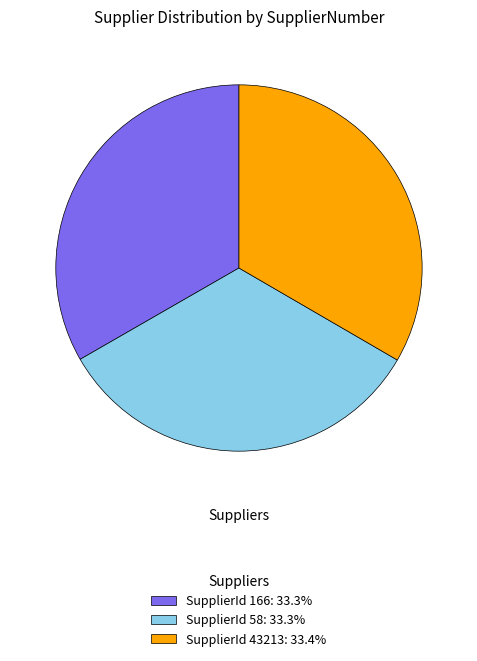

Does any single category account for the majority?

No